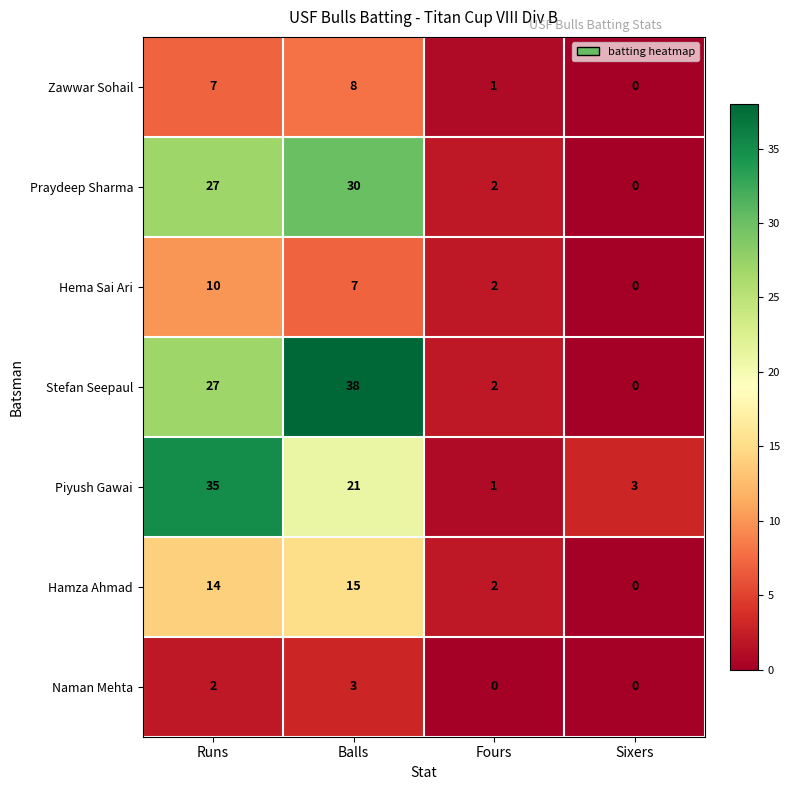

Reading left to right, transcribe all the data shown in this chart.

Zawwar Sohail: 7	8	1	0
Praydeep Sharma: 27	30	2	0
Hema Sai Ari: 10	7	2	0
Stefan Seepaul: 27	38	2	0
Piyush Gawai: 35	21	1	3
Hamza Ahmad: 14	15	2	0
Naman Mehta: 2	3	0	0